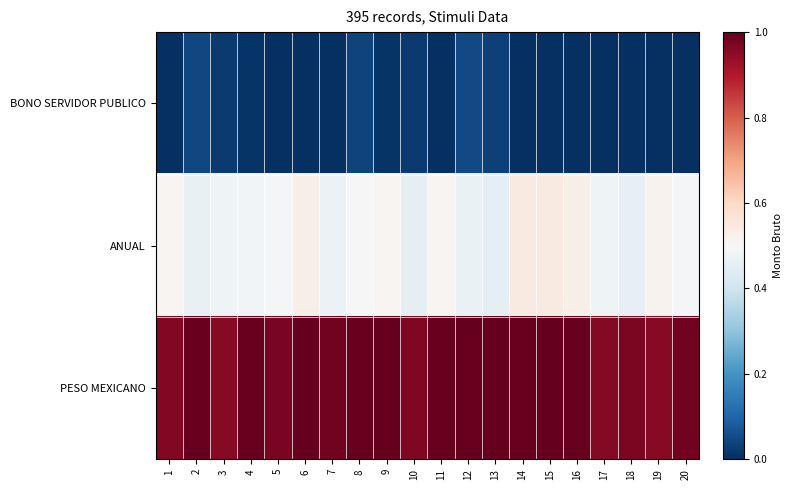

At which category does the chart reach its peak across all series?

4